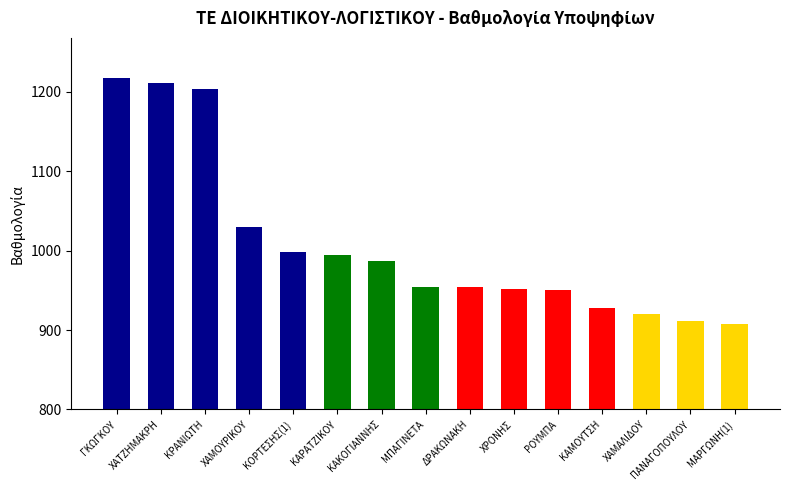

Where does the data first go above 954?

ΓΚΩΓΚΟΥ